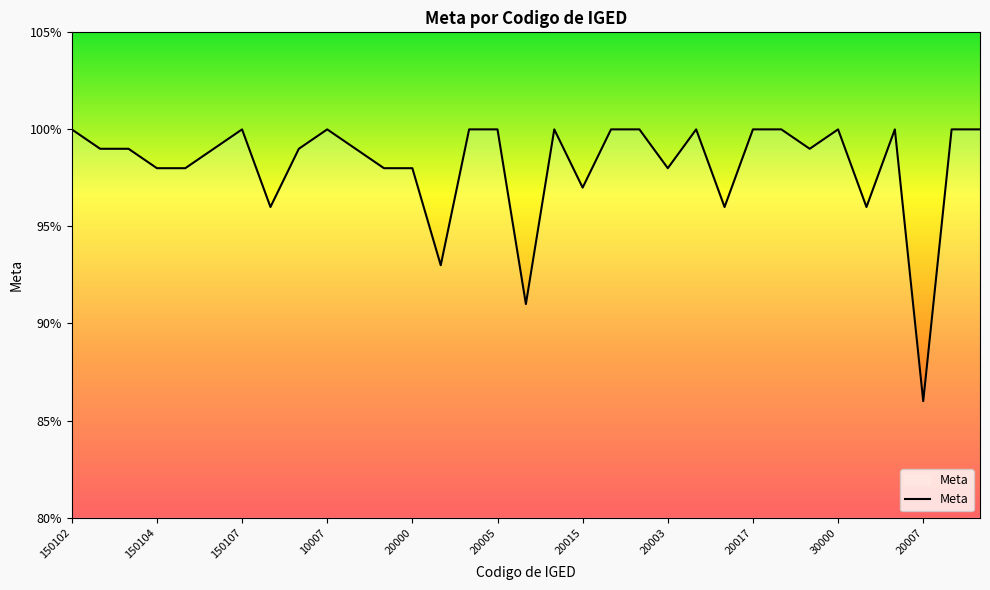

Rank the categories by value from lowest to highest.

20007, 20006, 20011, 150108, 20014, 30002, 20015, 150104, 150105, 10002, 20000, 20003, 150101, 150103, 150106, 10000, 10004, 20009, 150102, 150107, 10007, 20002, 20005, 20010, 20008, 20001, 20013, 20017, 20020, 30000, 20016, 20018, 20012